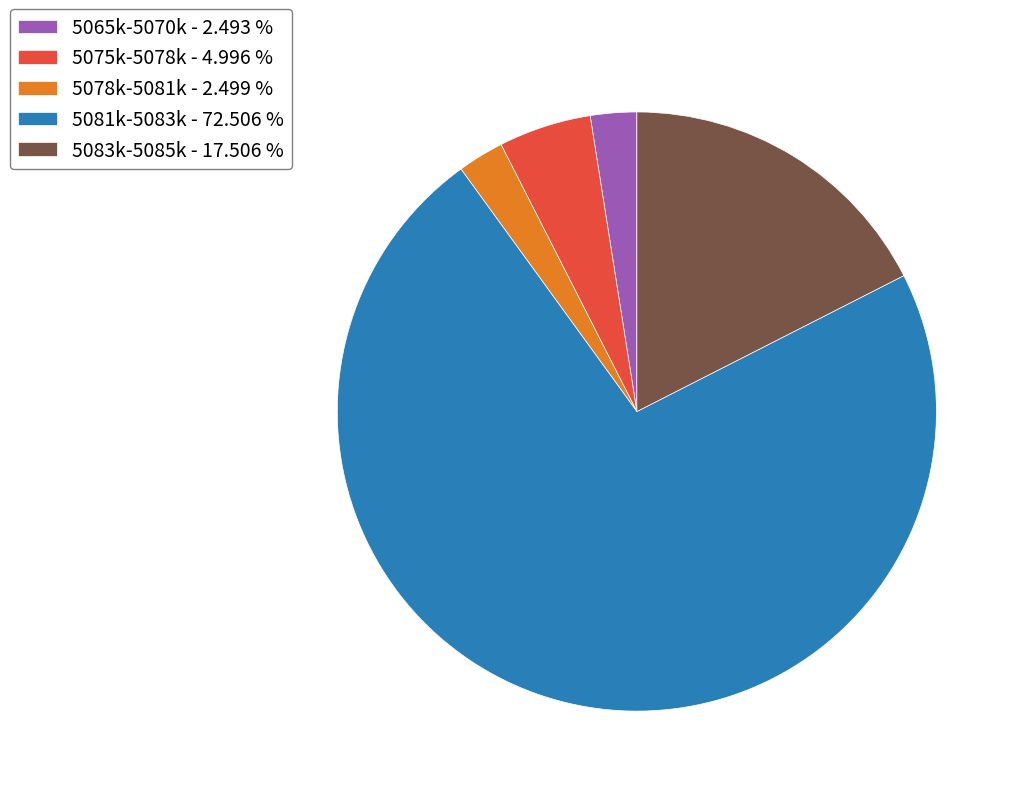

Is the sum of 5078k-5081k - 2.499 % and 5075k-5078k - 4.996 % greater than half?

No